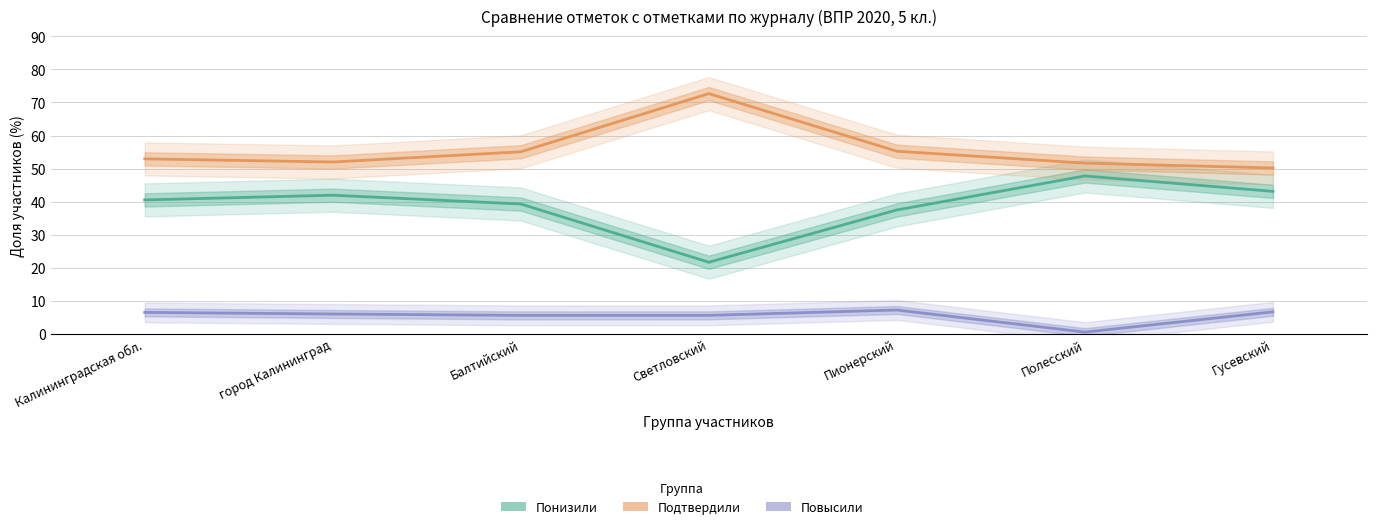

Which category has the lowest value in the Понизили series?

Светловский